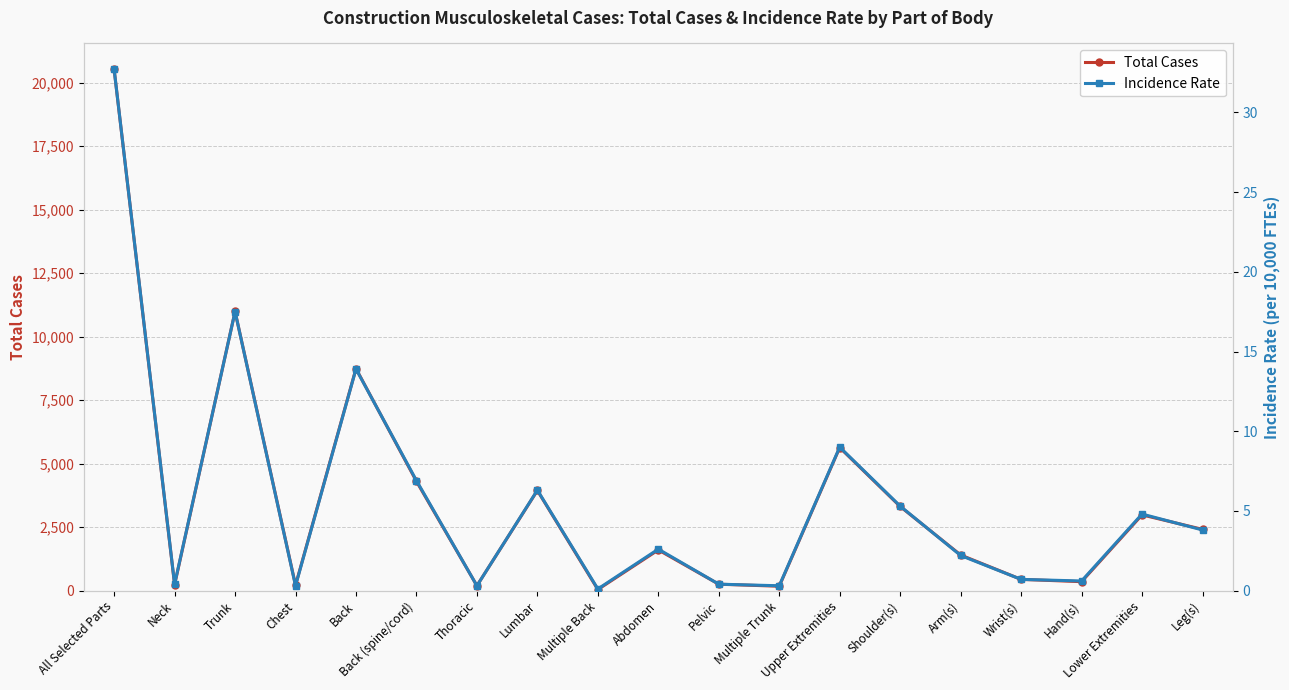

What is the minimum value shown in the chart?

0.1